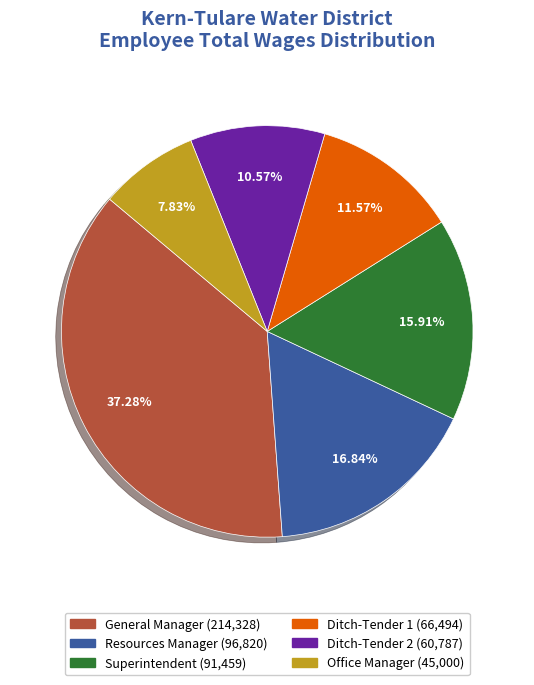

How much of the chart is everything except General Manager?

62.7%